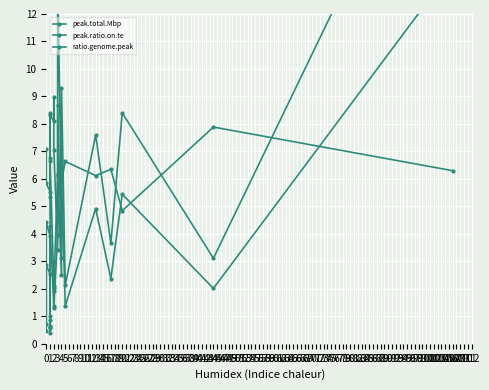

What are all the series names shown in the legend?

peak.total.Mbp, peak.ratio.on.te, ratio.genome.peak